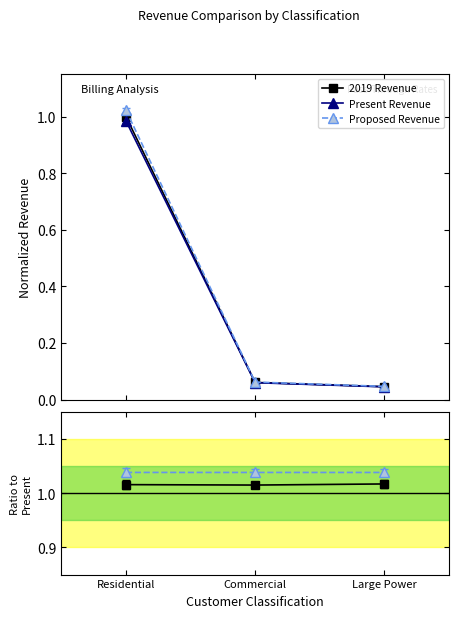

Rank the series by their maximum value, from highest to lowest.

Proposed Revenue, 2019 Revenue, Present Revenue